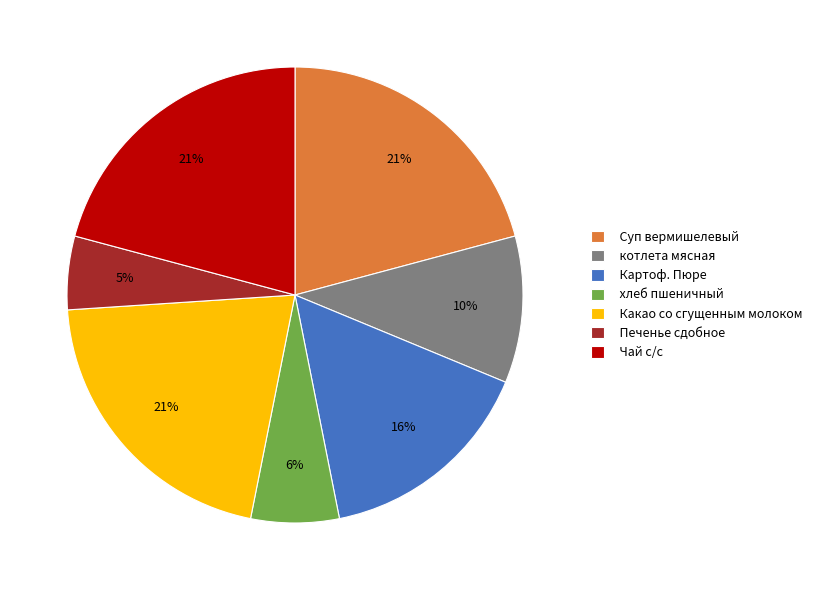

Approximately how many times larger is the value at хлеб пшеничный compared to Какао со сгущенным молоком?

0.3